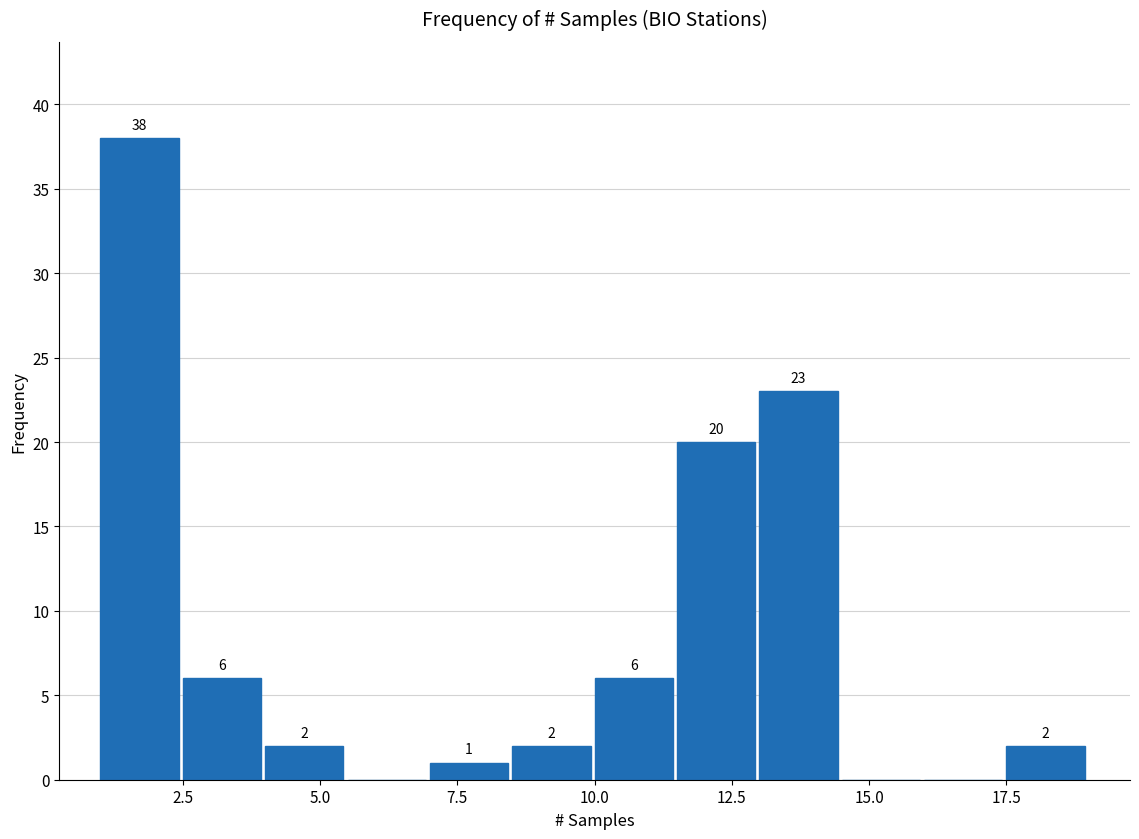

Read against the x-axis, roughly where is the centre of the tallest bar?

1.5